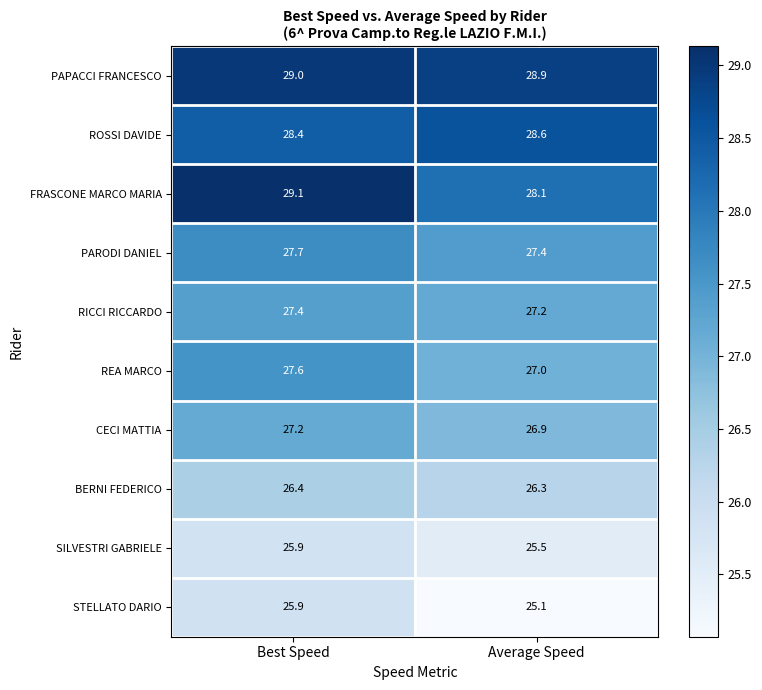

At which category does the chart reach its peak across all series?

Best Speed